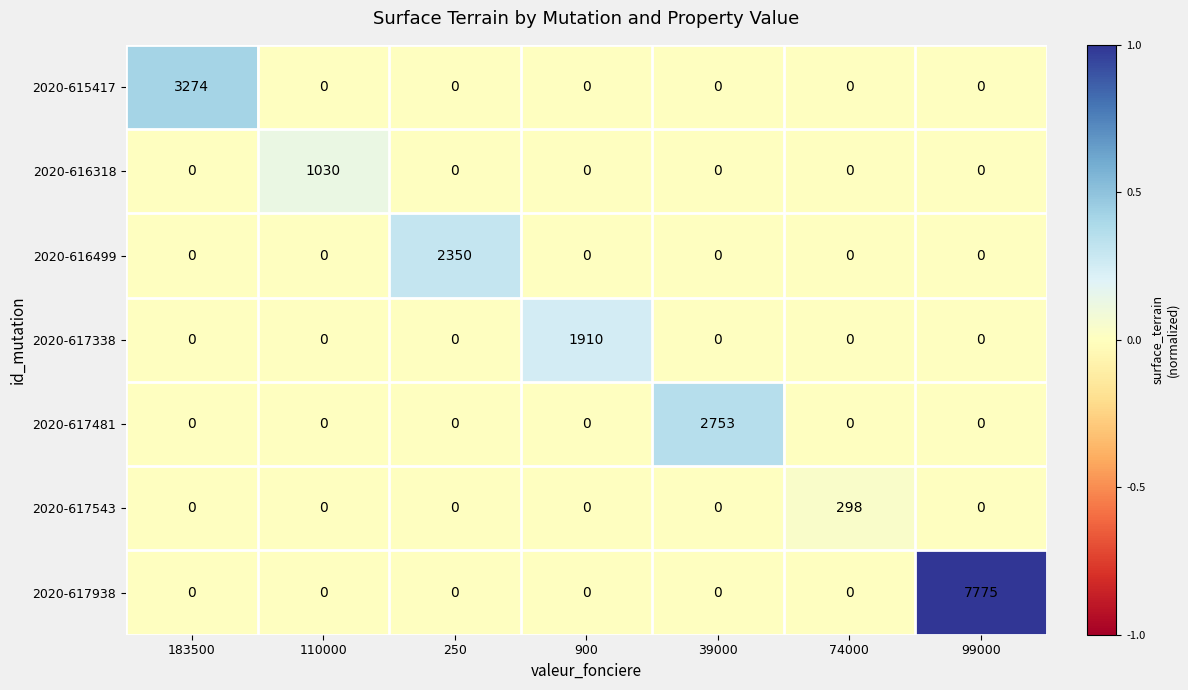

What is the sum of all 2020-617938 values?

7775